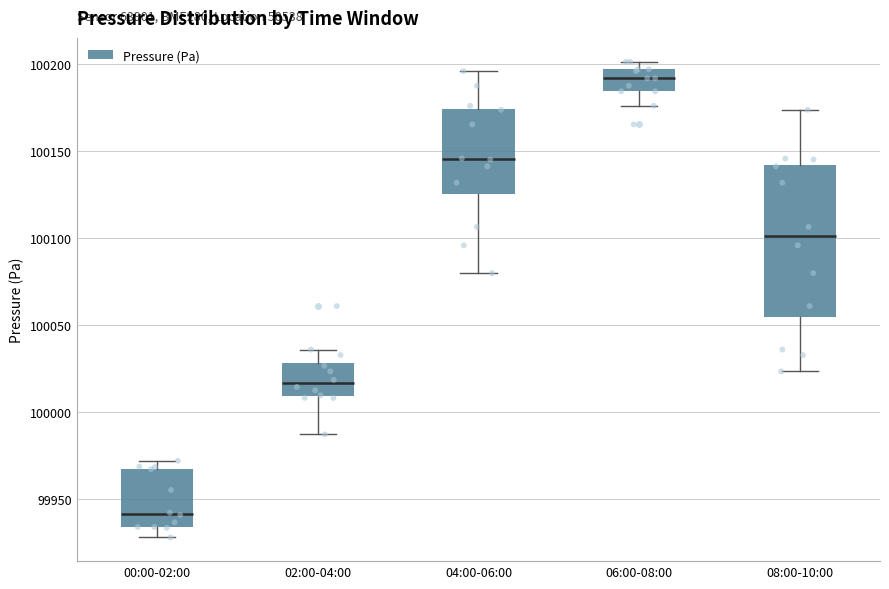

Which box is the tallest, from its lower edge to its upper edge?

08:00-10:00